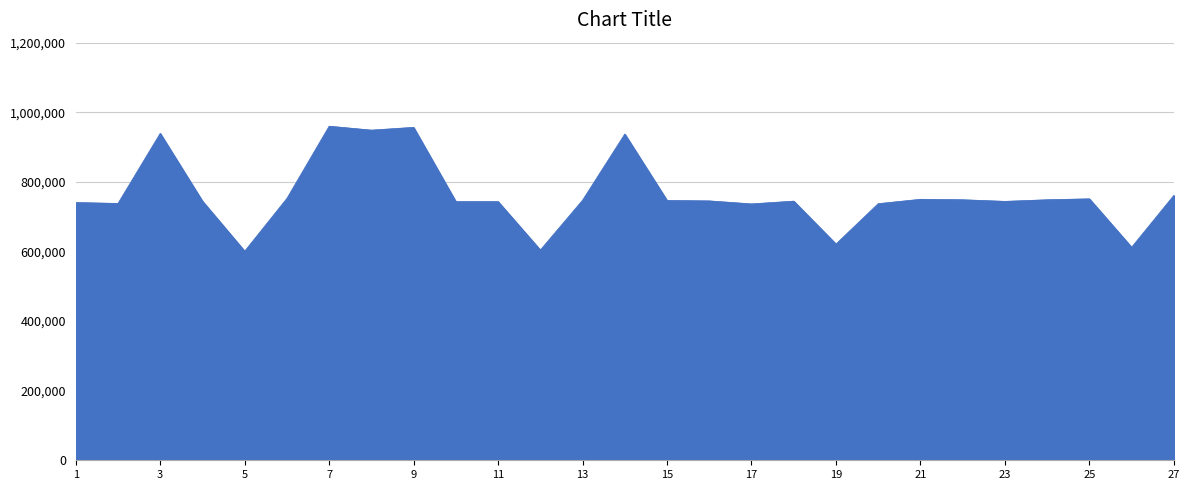

Does the chart display data point markers on the line(s)?

No